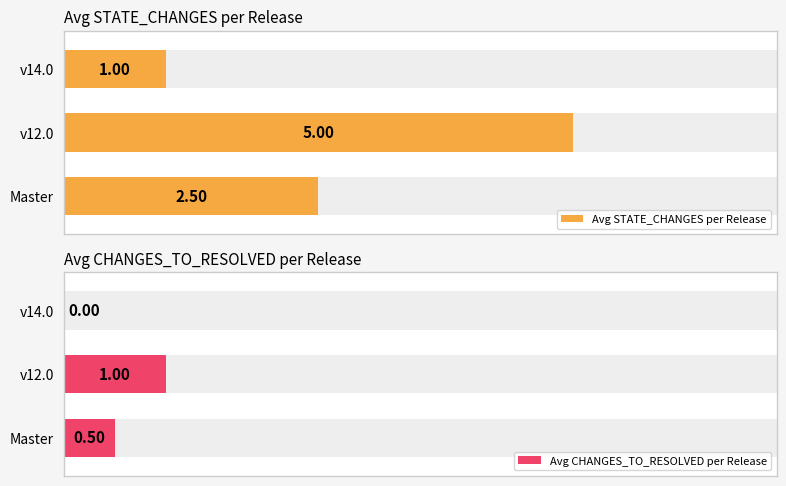

What is the sum of all Avg STATE_CHANGES per Release values?

8.5